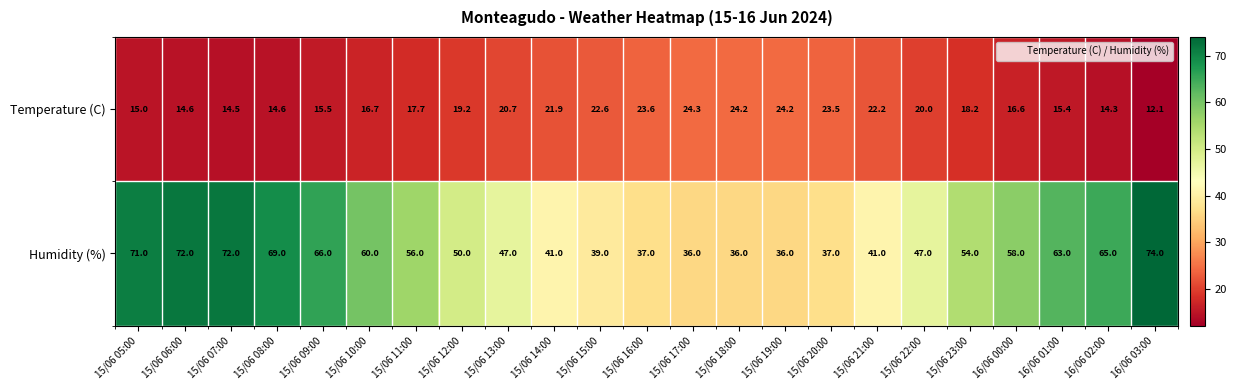

Rank the series by their maximum value, from highest to lowest.

Humidity (%), Temperature (C)